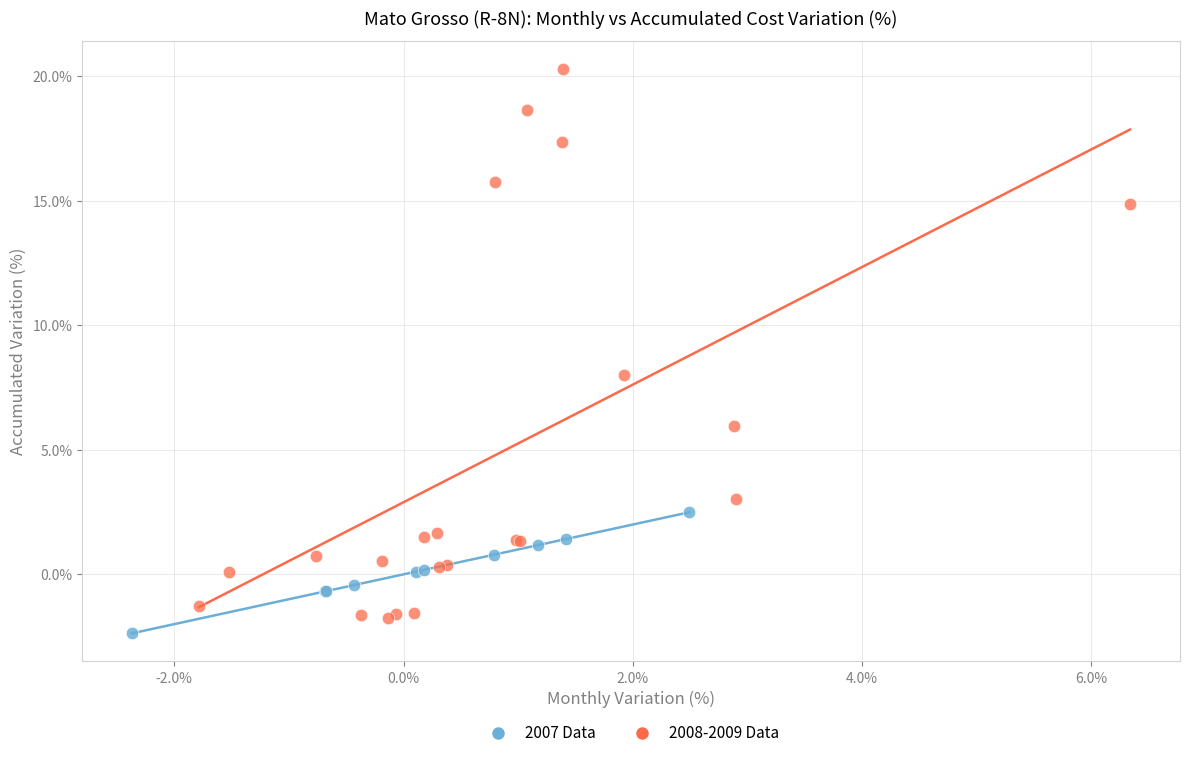

Which series reaches the maximum Y coordinate?

2008-2009 Data